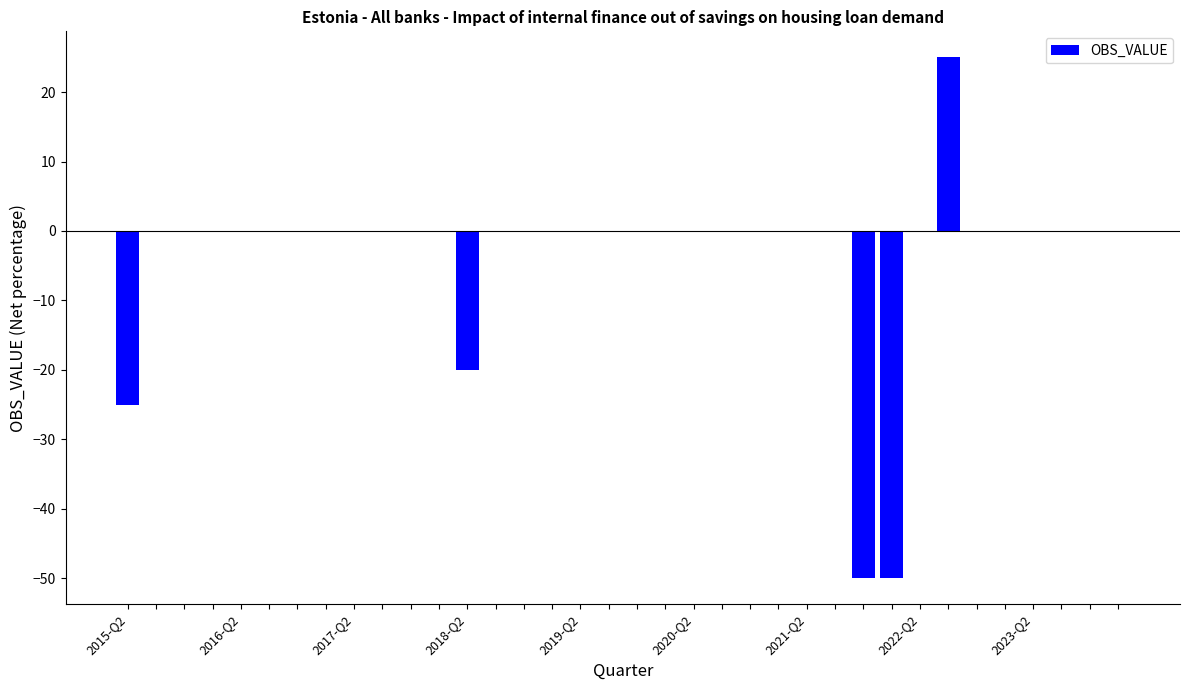

What is the maximum value shown in the chart?

25